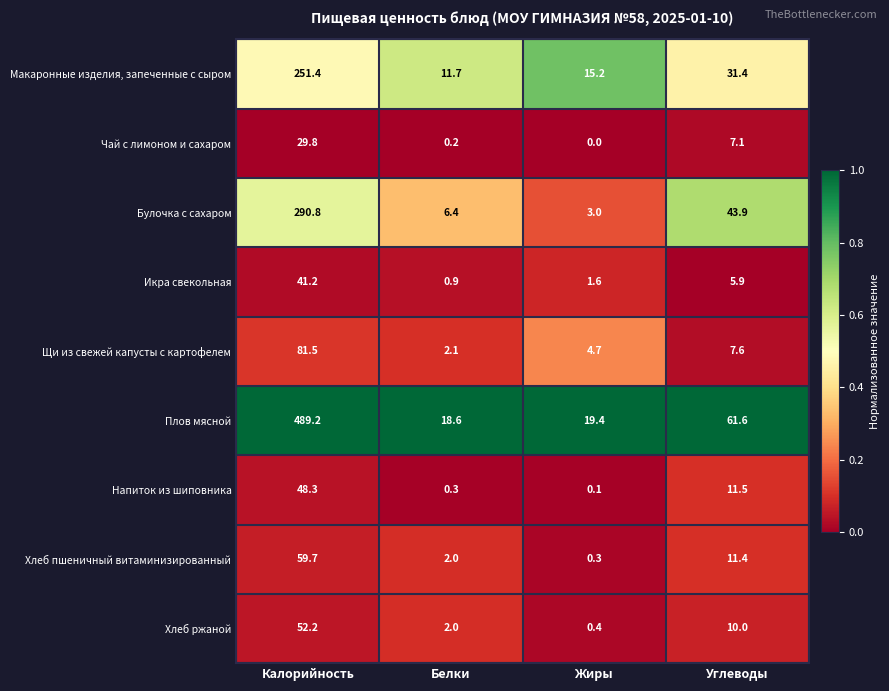

At Калорийность, list the series in order from smallest to largest.

Чай с лимоном и сахаром, Икра свекольная, Напиток из шиповника, Хлеб ржаной, Хлеб пшеничный витаминизированный, Щи из свежей капусты с картофелем, Макаронные изделия, запеченные с сыром, Булочка с сахаром, Плов мясной